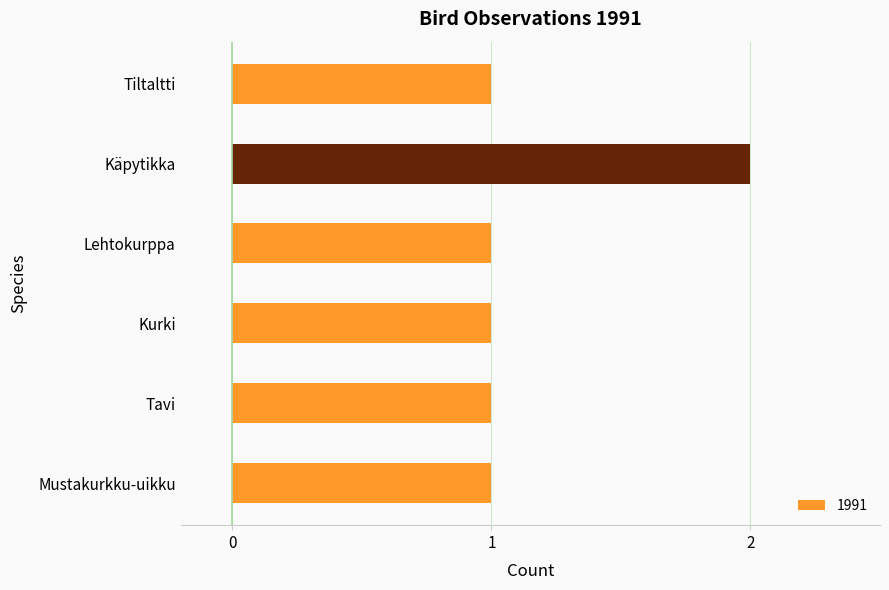

How many distinct data groups are displayed?

1